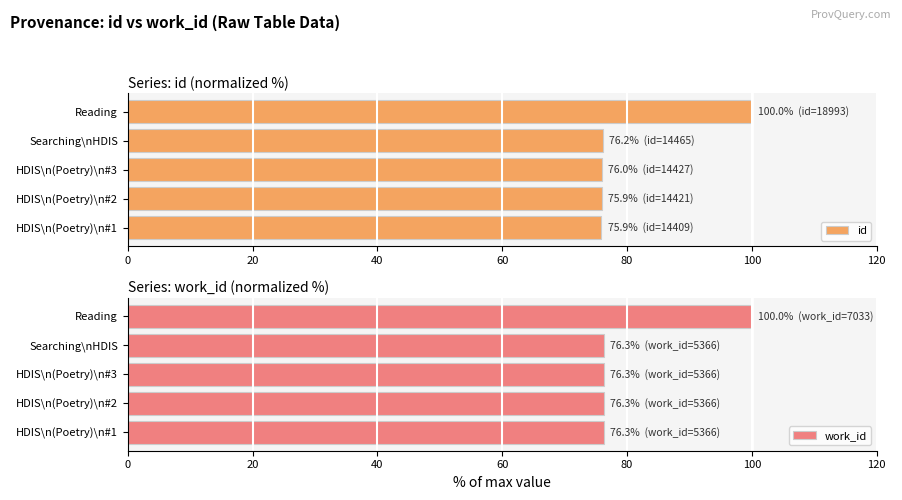

List the series in order of their overall mean, lowest first.

id, work_id